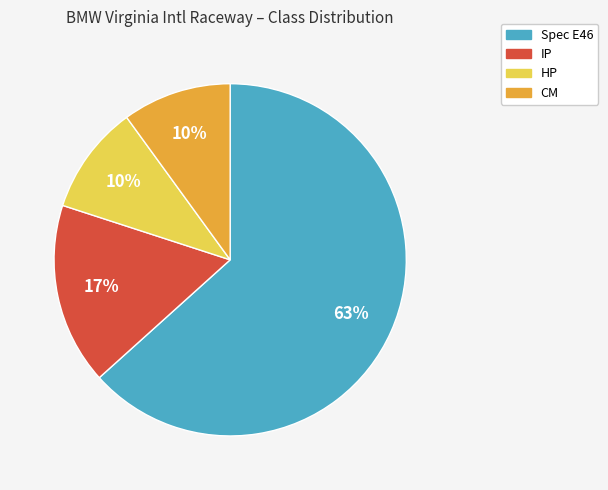

Which has a higher value, IP or CM?

IP